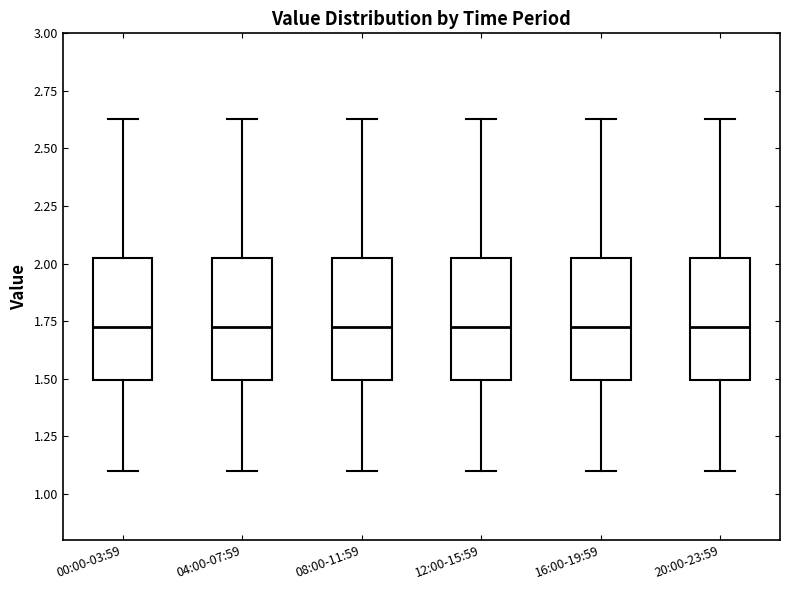

Reading left to right, read every box against the y-axis: the position of its median line, the range the box covers, and the ends of its whiskers. The values are not printed on the chart, so give them approximately, as read against the axis.

00:00-03:59: median 1.75, box 1.50 to 2.05, whiskers 1.10 to 2.65
04:00-07:59: median 1.75, box 1.50 to 2.05, whiskers 1.10 to 2.65
08:00-11:59: median 1.75, box 1.50 to 2.05, whiskers 1.10 to 2.65
12:00-15:59: median 1.75, box 1.50 to 2.05, whiskers 1.10 to 2.65
16:00-19:59: median 1.75, box 1.50 to 2.05, whiskers 1.10 to 2.65
20:00-23:59: median 1.75, box 1.50 to 2.05, whiskers 1.10 to 2.65